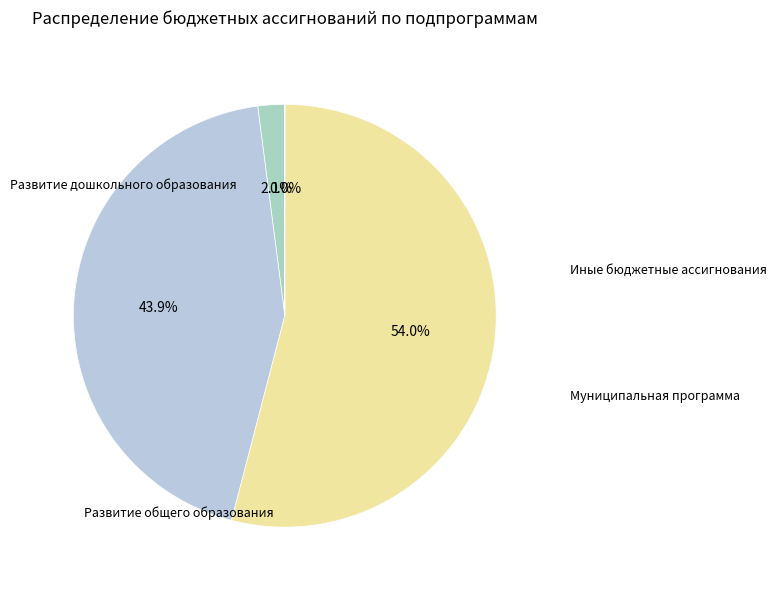

Rank the categories by value from lowest to highest.

Иные бюджетные ассигнования, Развитие дошкольного образования, Развитие общего образования, Муниципальная программа